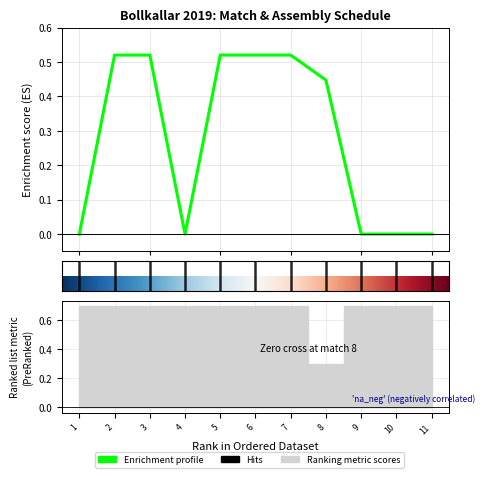

How many values are between 0 and 1?

11